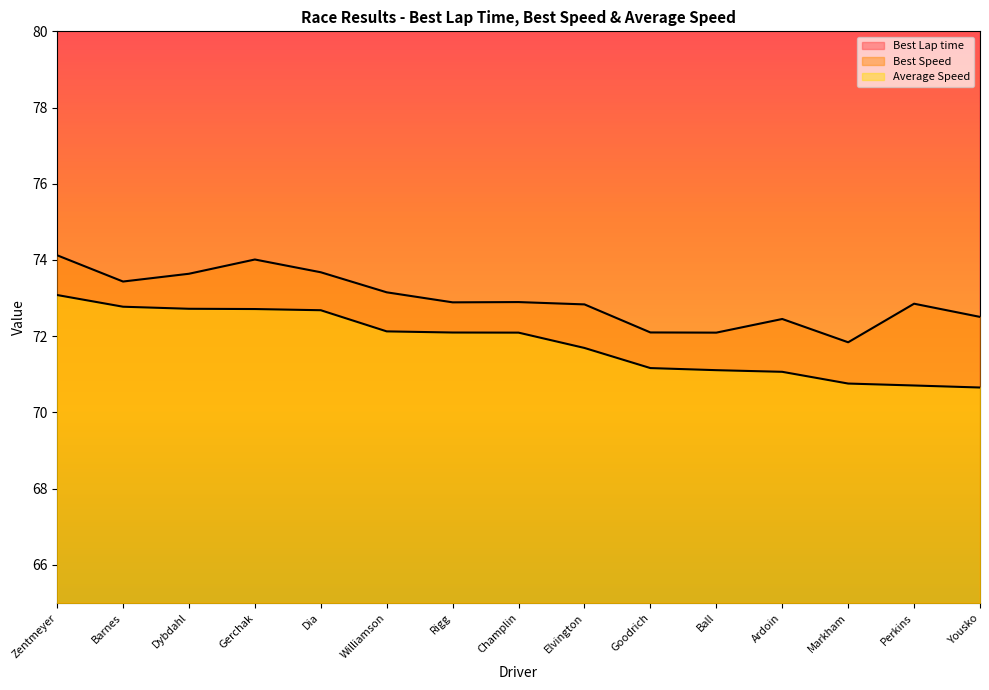

What is the sum of the Best Speed values at Gerchak and Perkins?

146.9